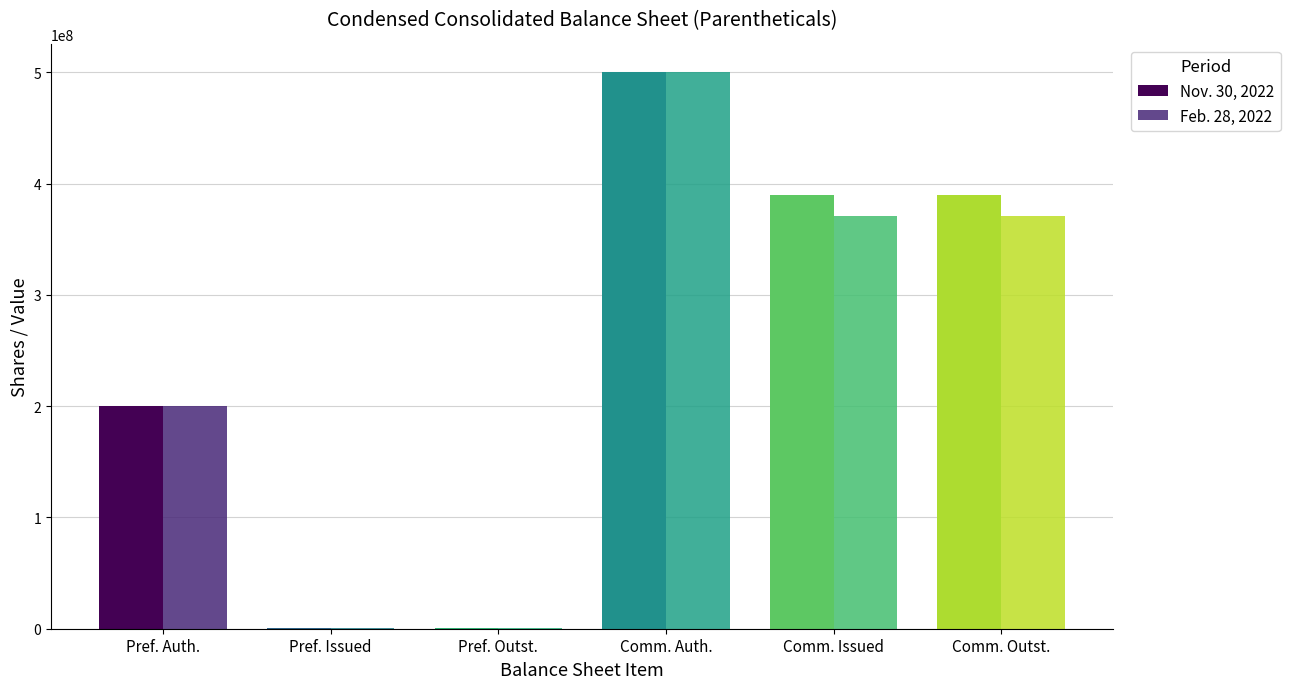

How many groups of bars are there?

6